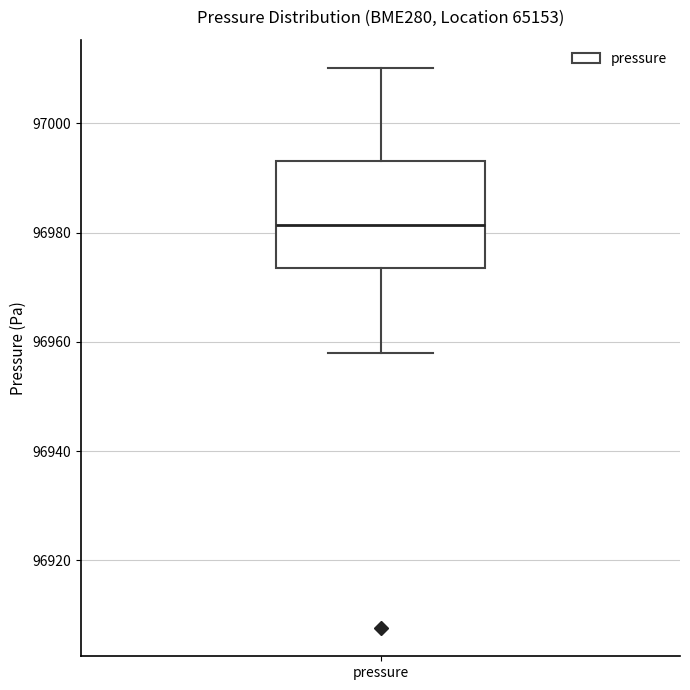

Read this box plot against the y-axis: the position of the median line, the range covered by the box, and the ends of both whiskers. The values are not printed on the chart, so give them approximately, as read against the axis.

median 96982, box 96974 to 96994, whiskers 96958 to 97010